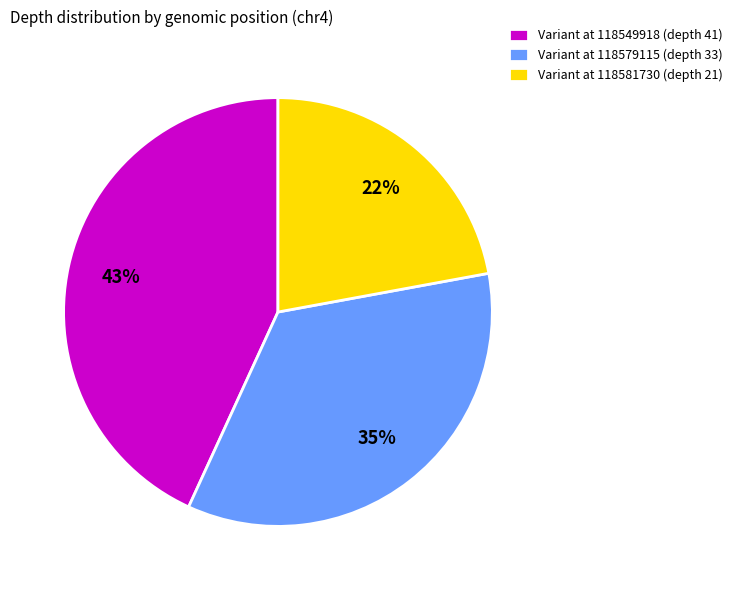

Is there a majority slice in this chart?

No